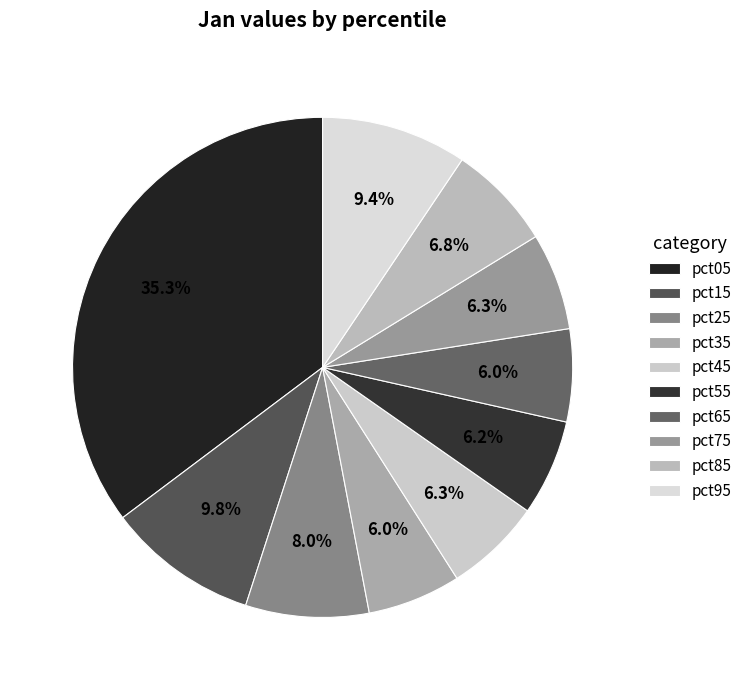

Is there a majority slice in this chart?

No